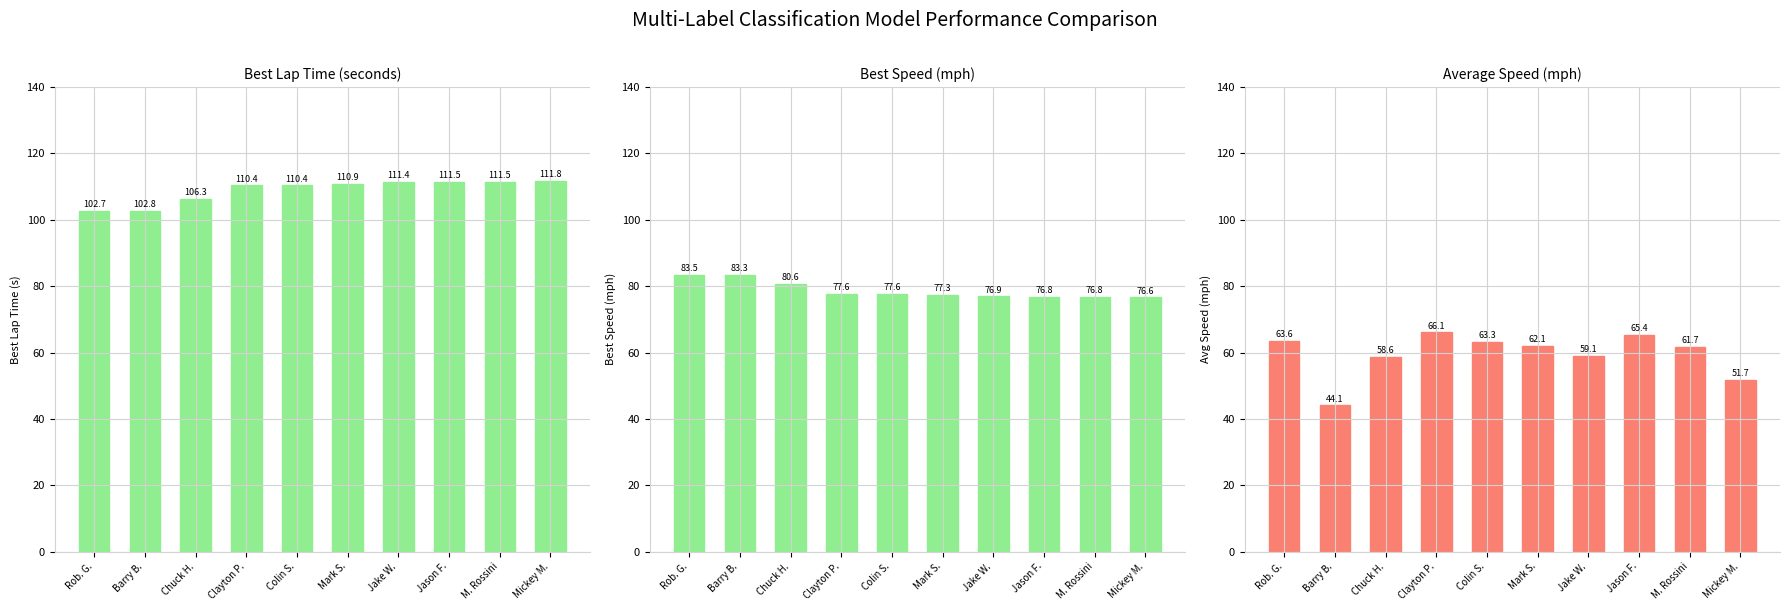

Which series has the largest total across all categories?

Best Lap time